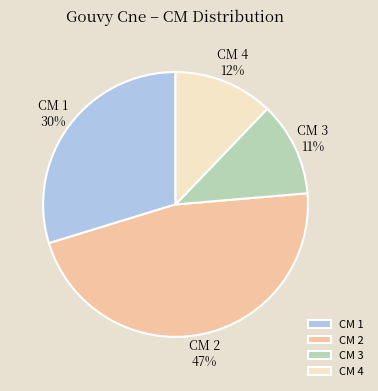

Is it true that CM 3 is 5% of the pie?

False